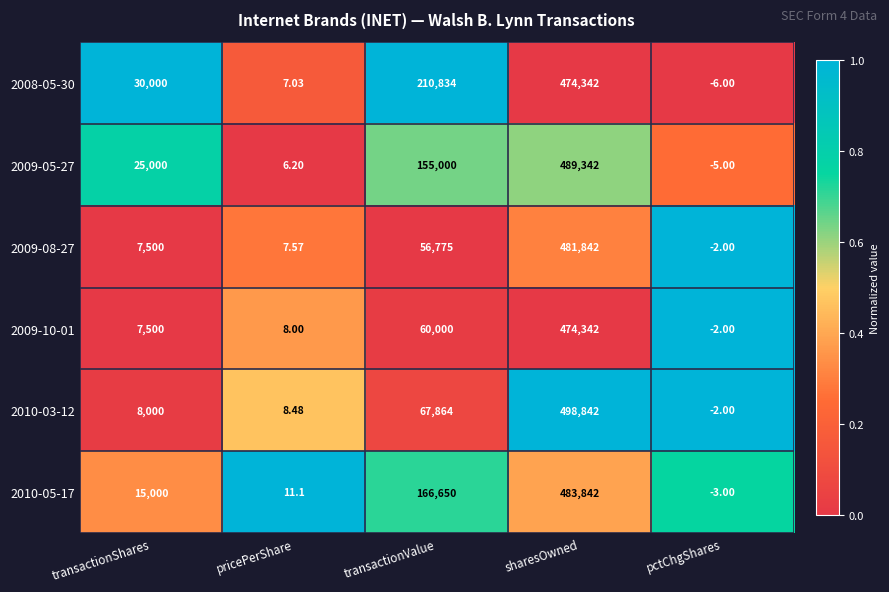

How many values in 2009-08-27 are below zero?

1